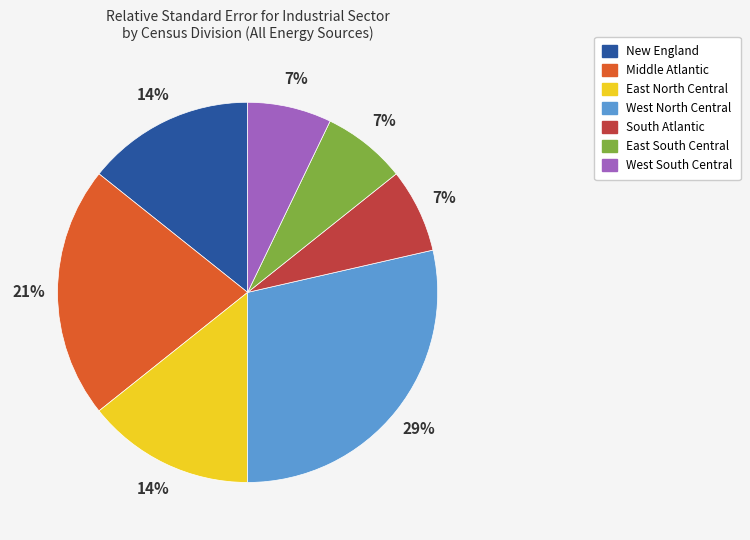

How many slices are in this pie chart?

7